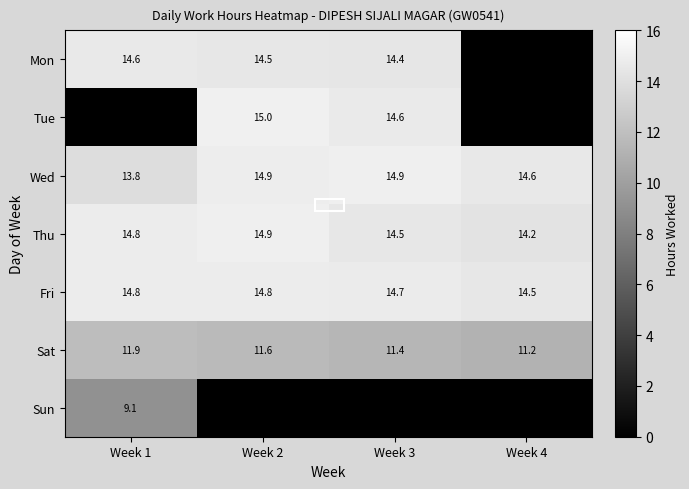

What value does the Sat series have at Week 1?

11.9